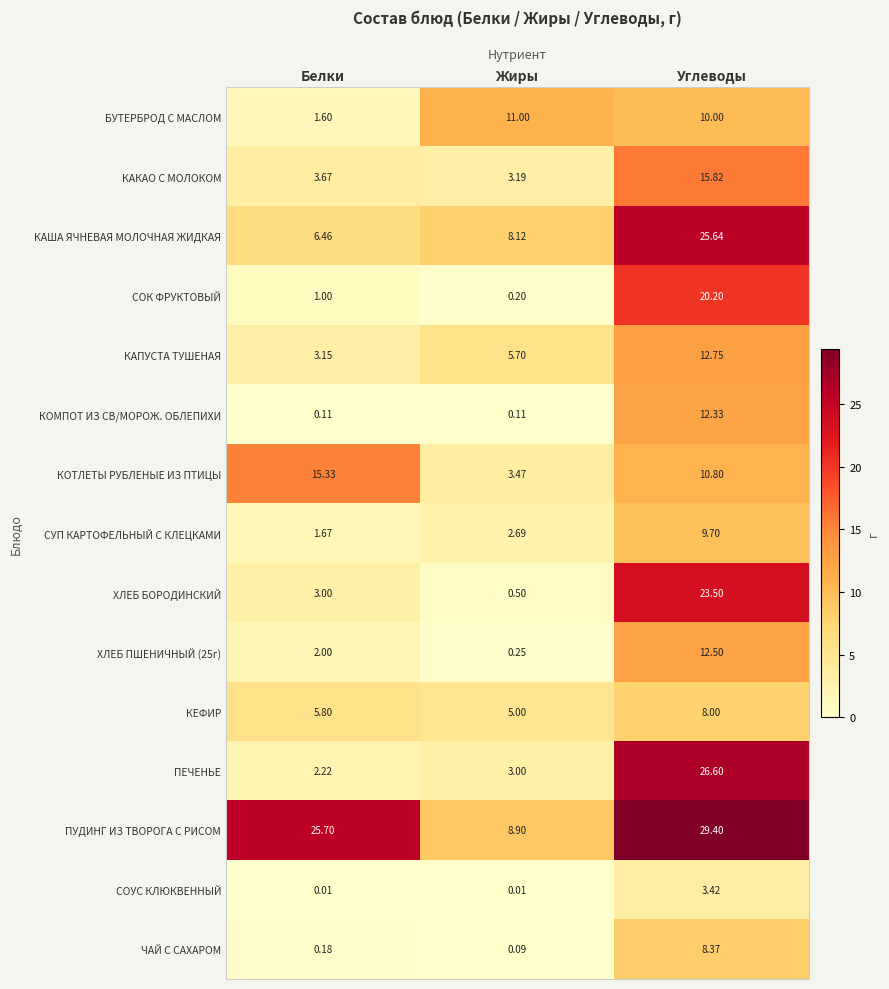

What is the spread (max minus min) of values at Жиры?

11.0